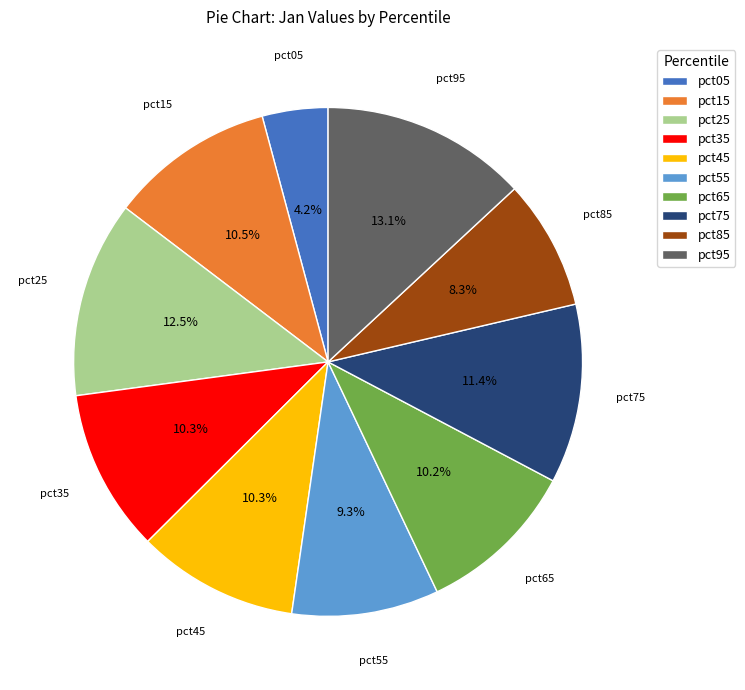

Which category has the biggest portion of the pie?

pct95